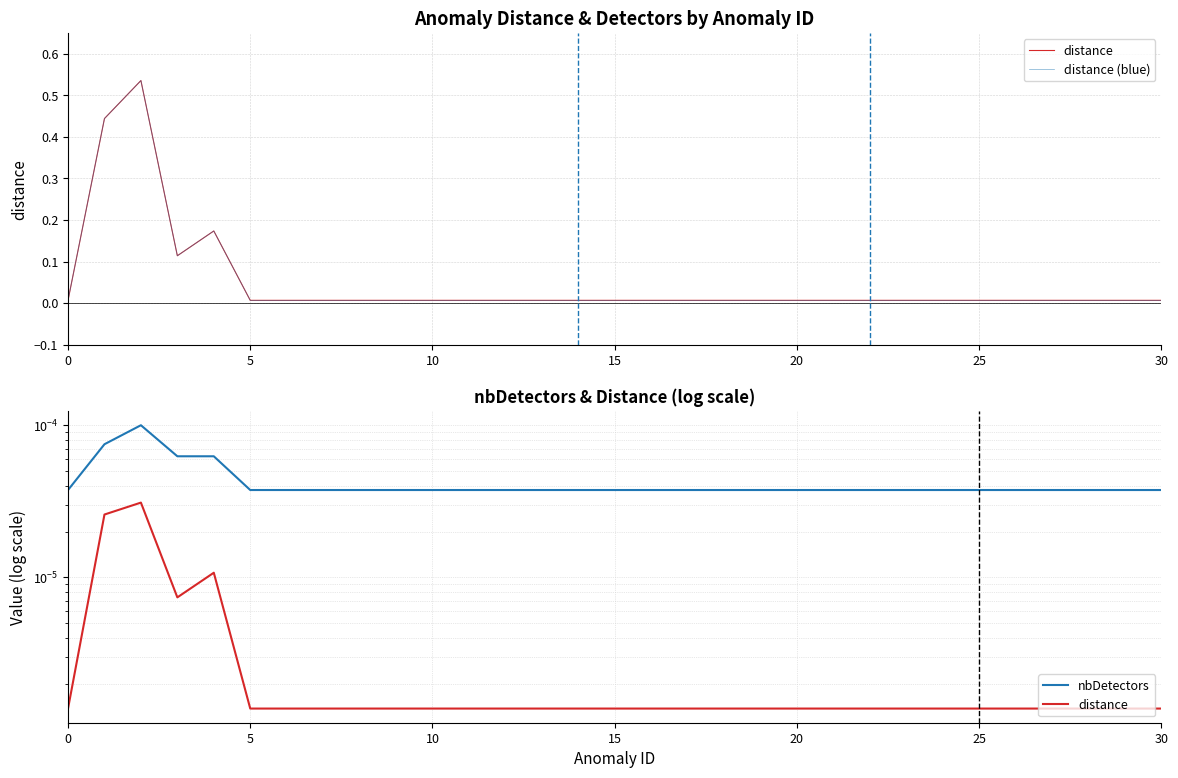

The value of distance (blue) at 24 is 0.0. True or false?

False